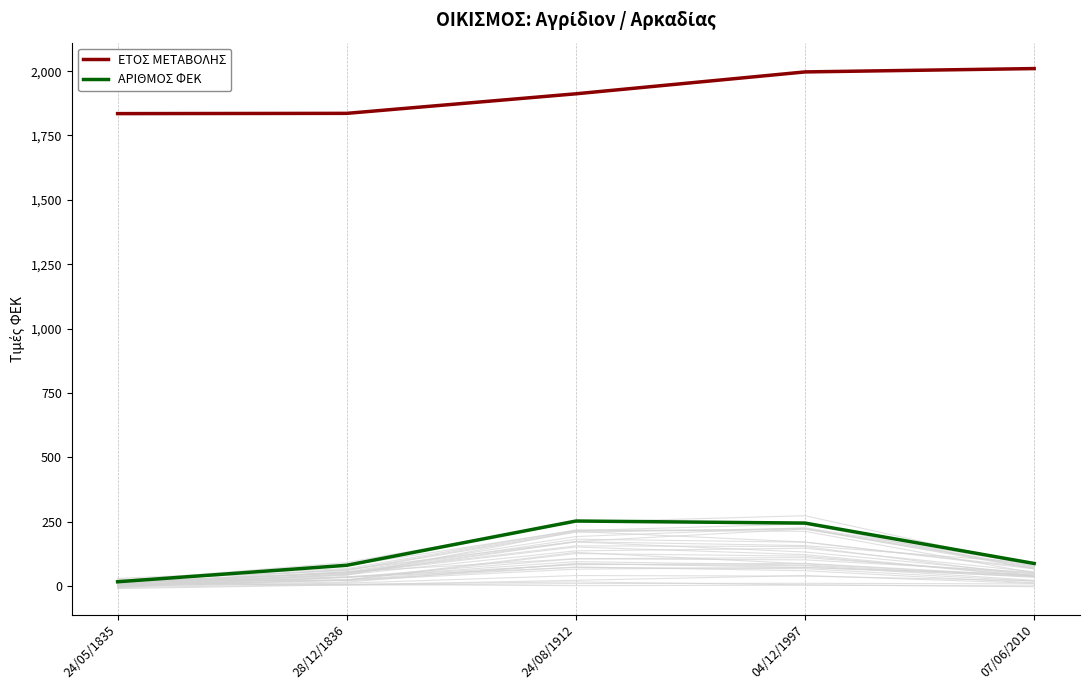

Which category has the lowest value in the ΕΤΟΣ ΜΕΤΑΒΟΛΗΣ series?

24/05/1835